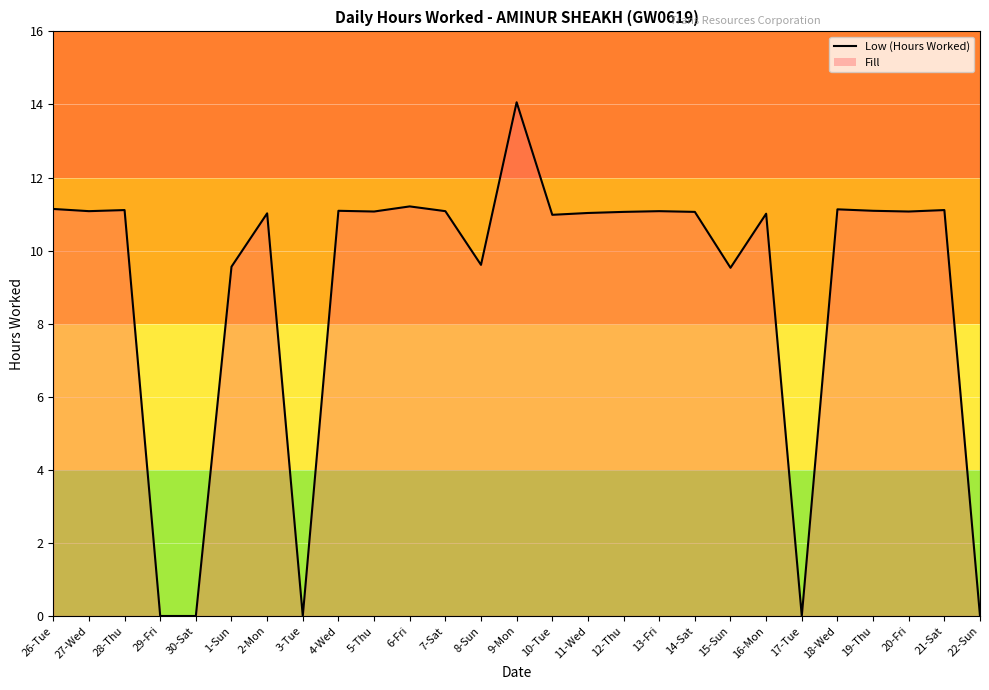

Read the value at 15-Sun.

9.5